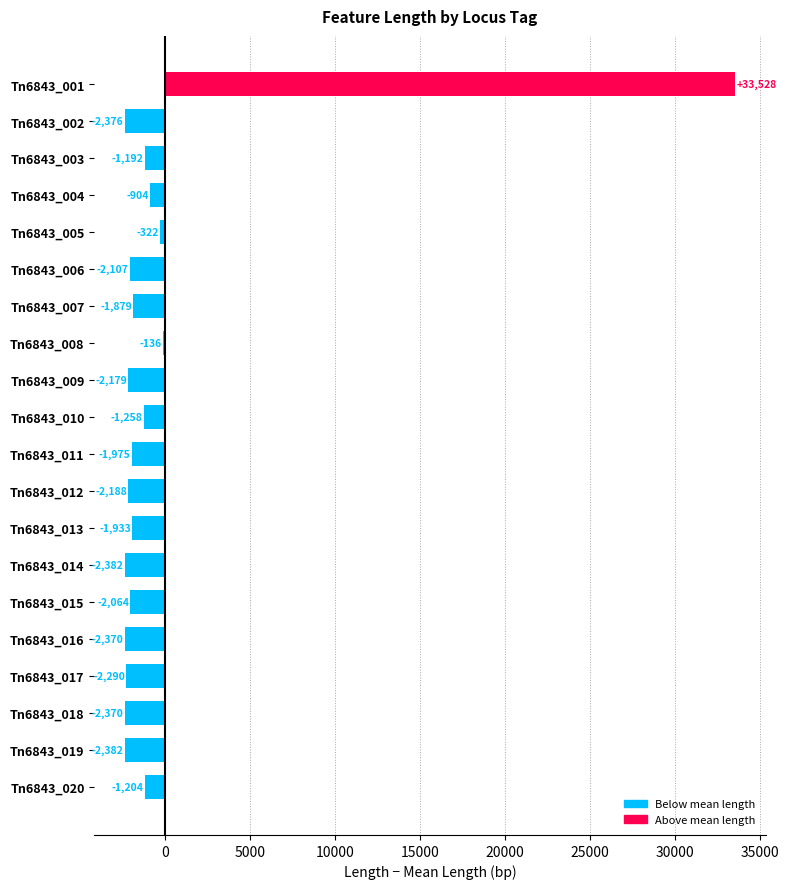

Which label corresponds to the largest value in the chart?

Tn6843_001